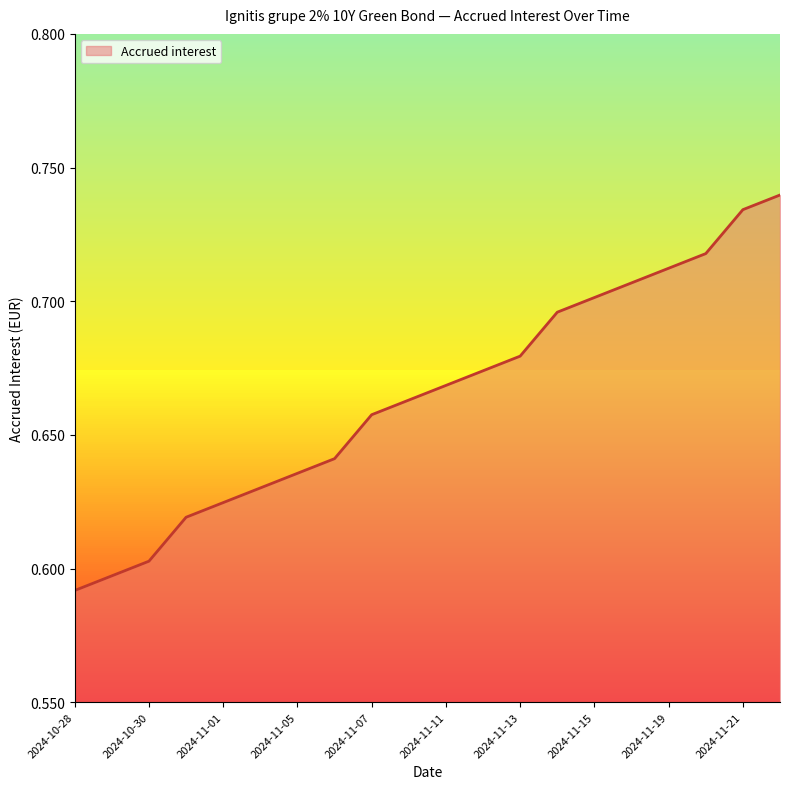

Does the chart display data point markers on the line(s)?

No